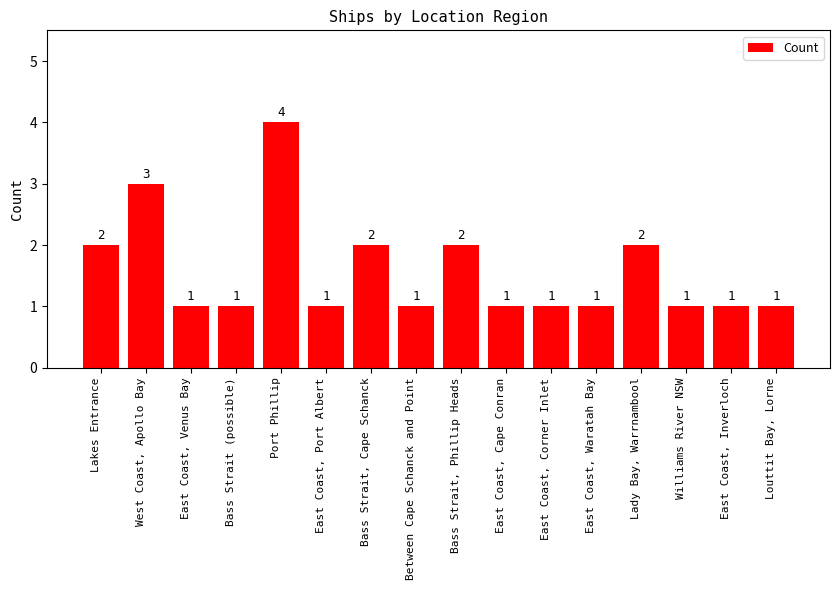

Reading left to right, extract all data points from this chart.

Lakes Entrance=2	West Coast, Apollo Bay=3	East Coast, Venus Bay=1	Bass Strait (possible)=1	Port Phillip=4	East Coast, Port Albert=1	Bass Strait, Cape Schanck=2	Between Cape Schanck and Point=1	Bass Strait, Phillip Heads=2	East Coast, Cape Conran=1	East Coast, Corner Inlet=1	East Coast, Waratah Bay=1	Lady Bay, Warrnambool=2	Williams River NSW=1	East Coast, Inverloch=1	Louttit Bay, Lorne=1